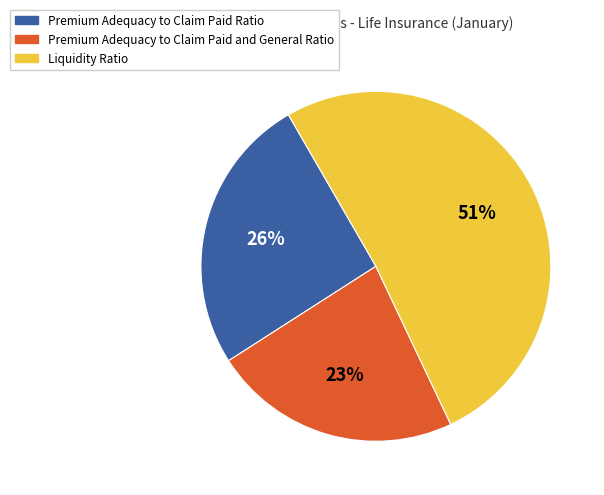

To the nearest percent, what is the average slice percentage?

33%